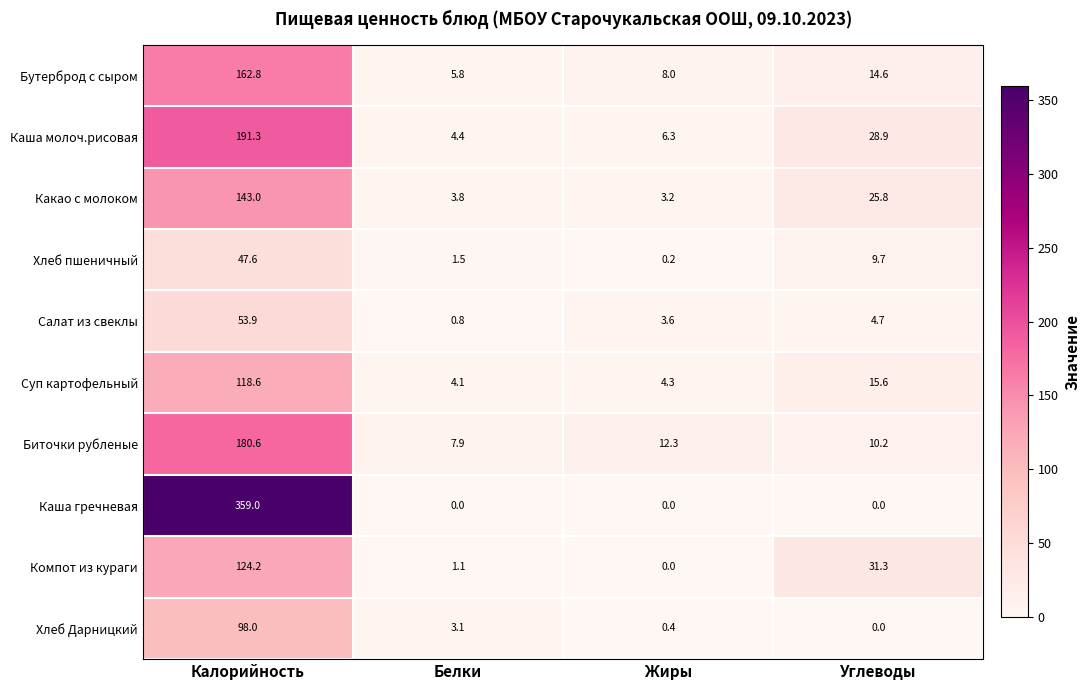

Which category has the highest value in the Какао с молоком series?

Калорийность